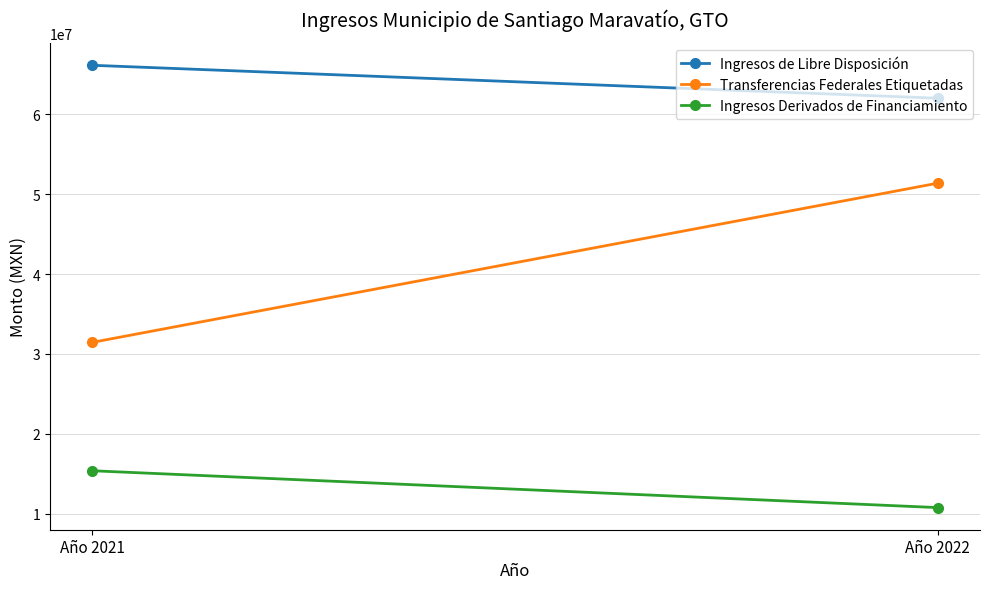

The value of Transferencias Federales Etiquetadas at Año 2022 is 18976705.3. True or false?

False